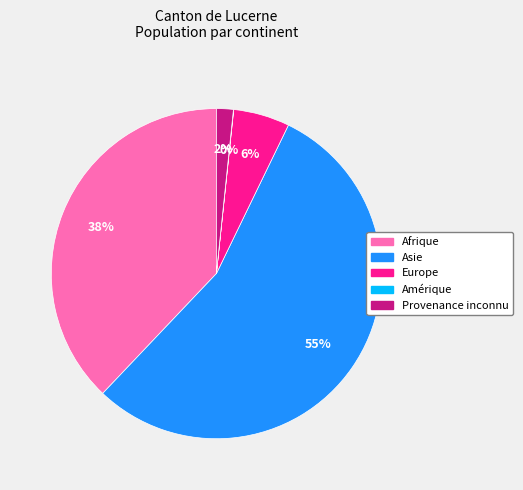

Do Asie and Europe together represent more than half of the pie?

Yes